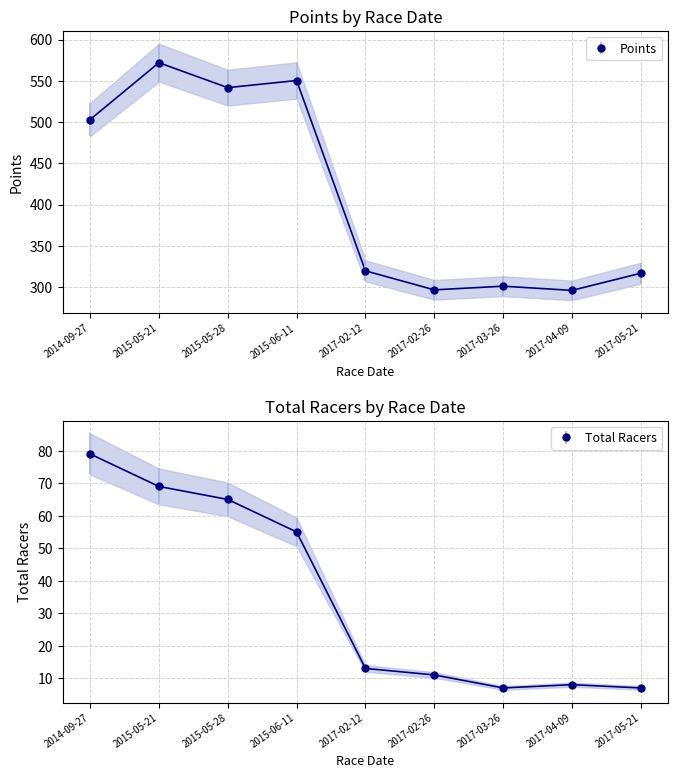

True or false: Points has a value of 503.0 at 2014-09-27.

True